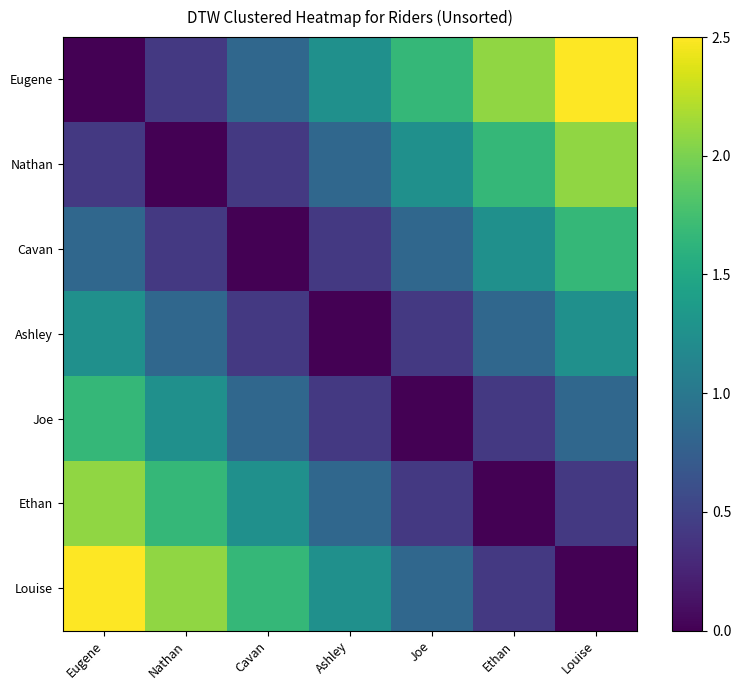

Which series has the widest spread of values?

Eugene